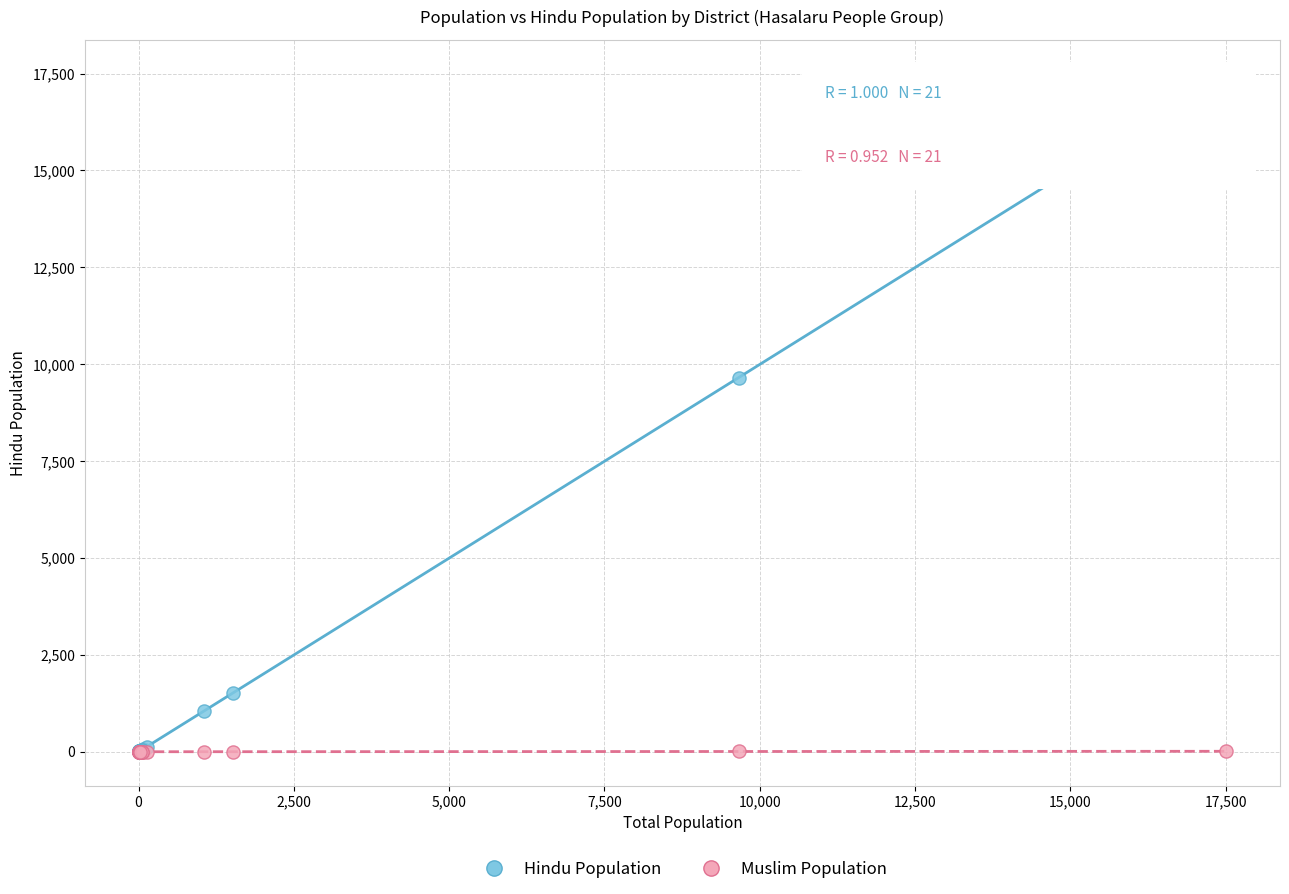

Across all series, what Y value is closest to 8750?

9640